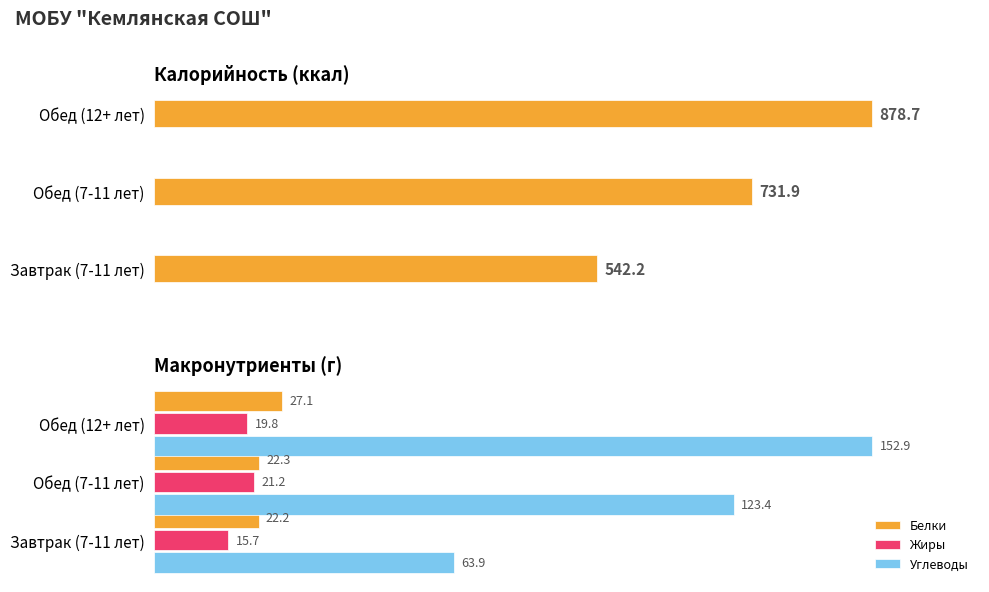

Rank the categories by Углеводы value from highest to lowest.

Обед (12+ лет), Обед (7-11 лет), Завтрак (7-11 лет)